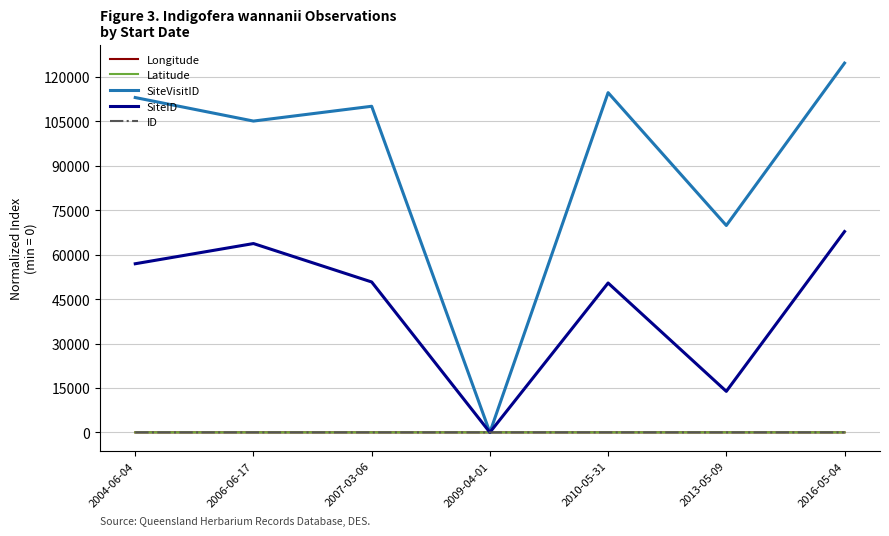

What is the greatest value displayed?

124713.0